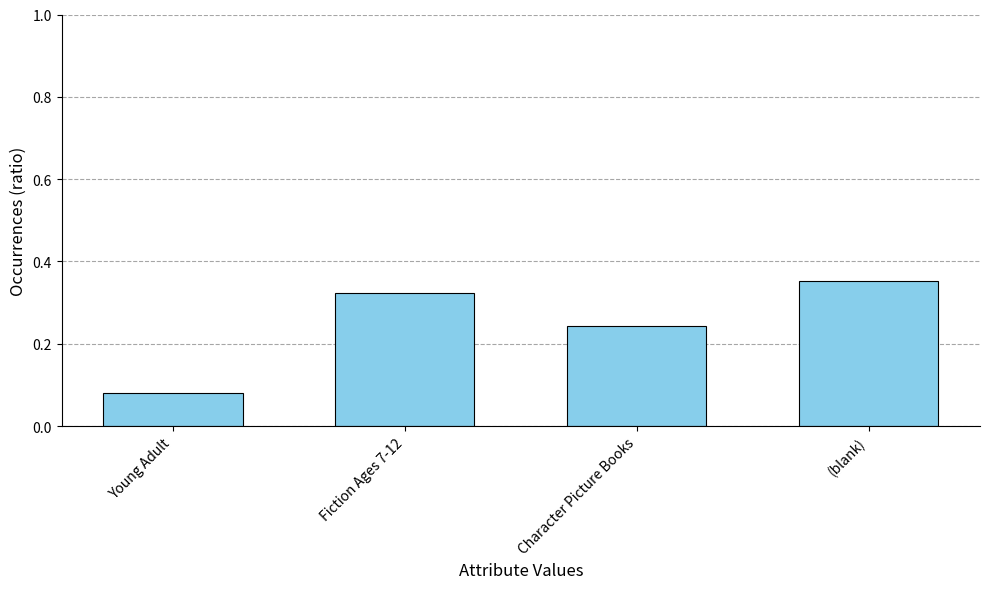

What position from the right is Character Picture Books?

2